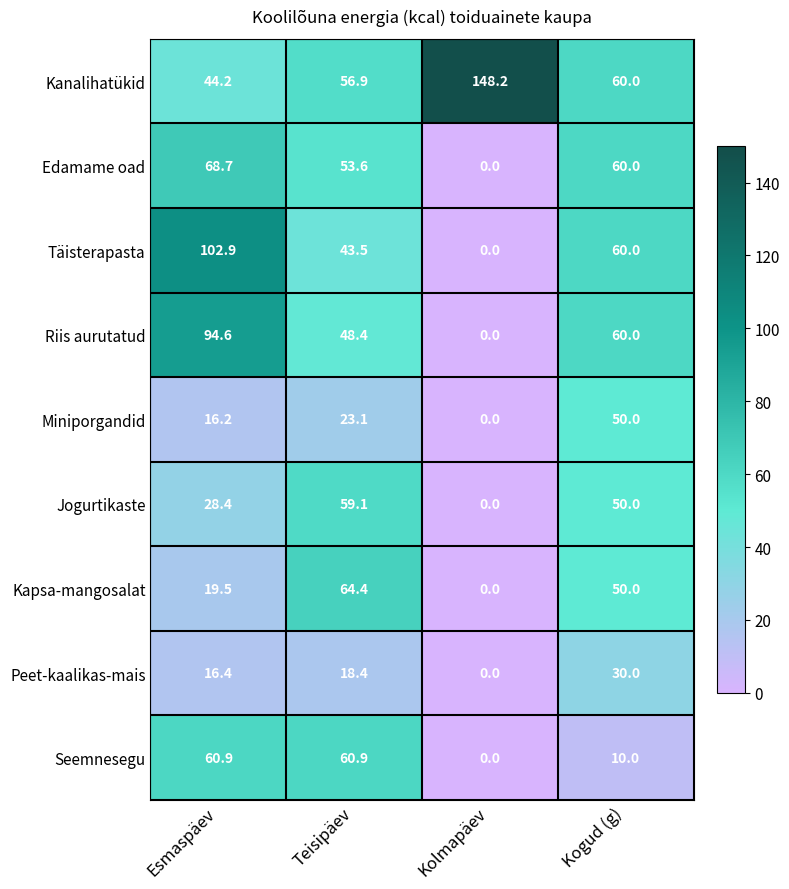

True or false: Peet-kaalikas-mais has a value of 16.4 at Esmaspäev.

True